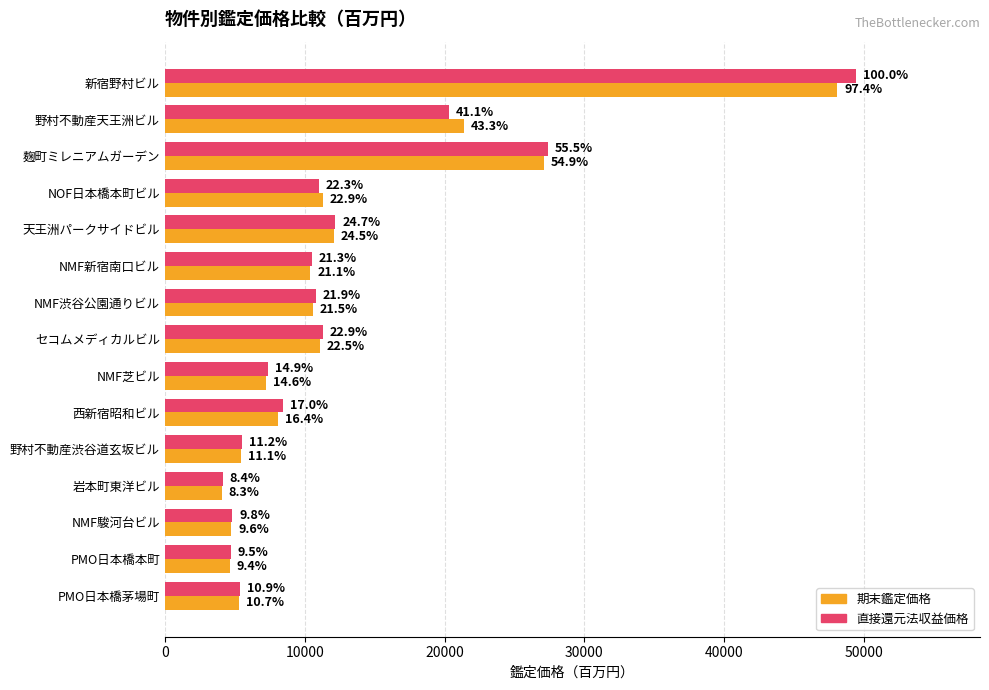

What are all the series names shown in the legend?

期末鑑定価格, 直接還元法収益価格